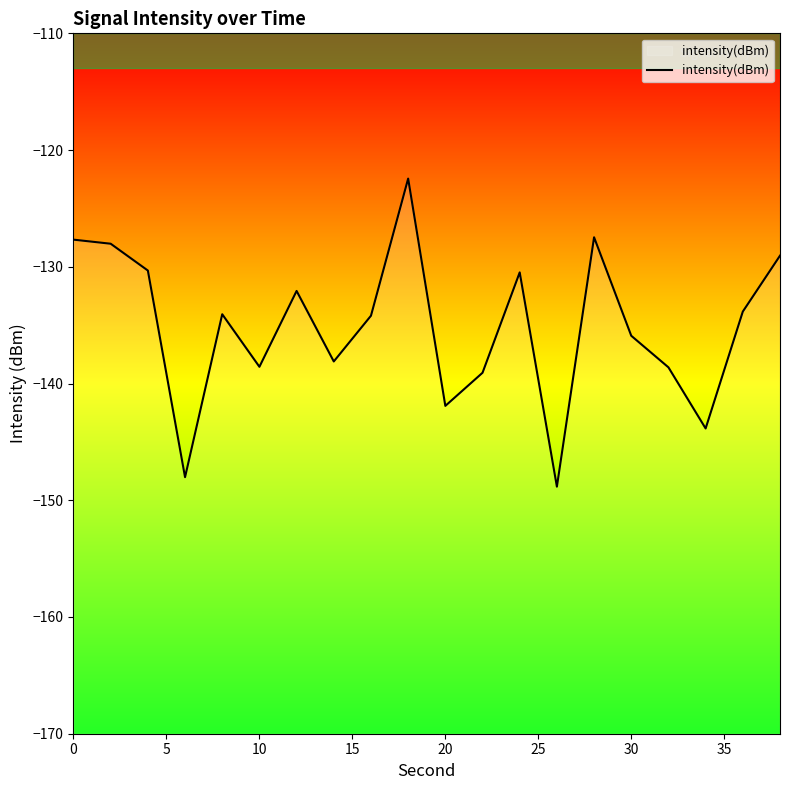

How many lines are shown in the chart?

1